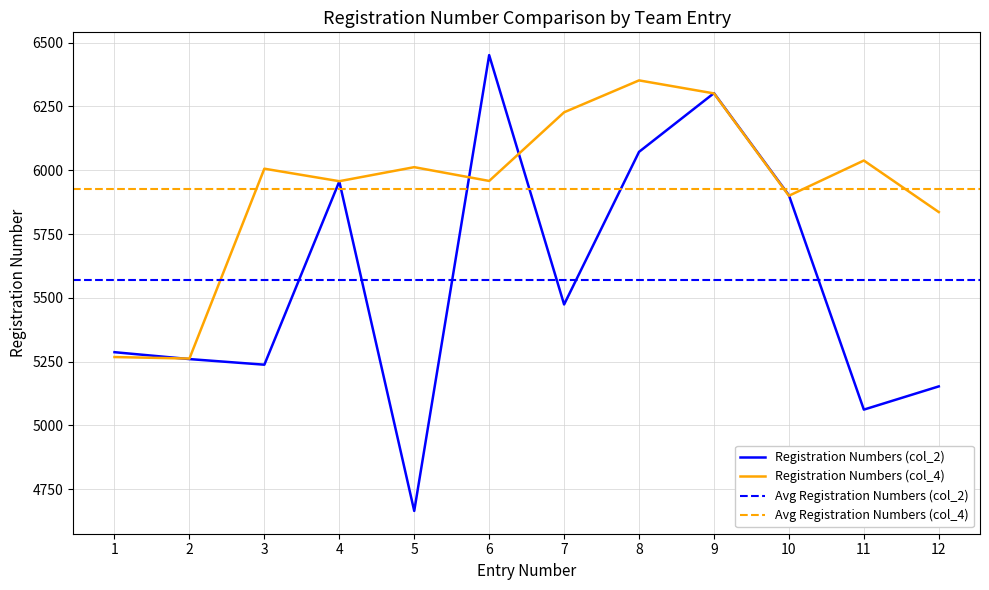

Where is the first local maximum for Registration Numbers (col_2)?

4